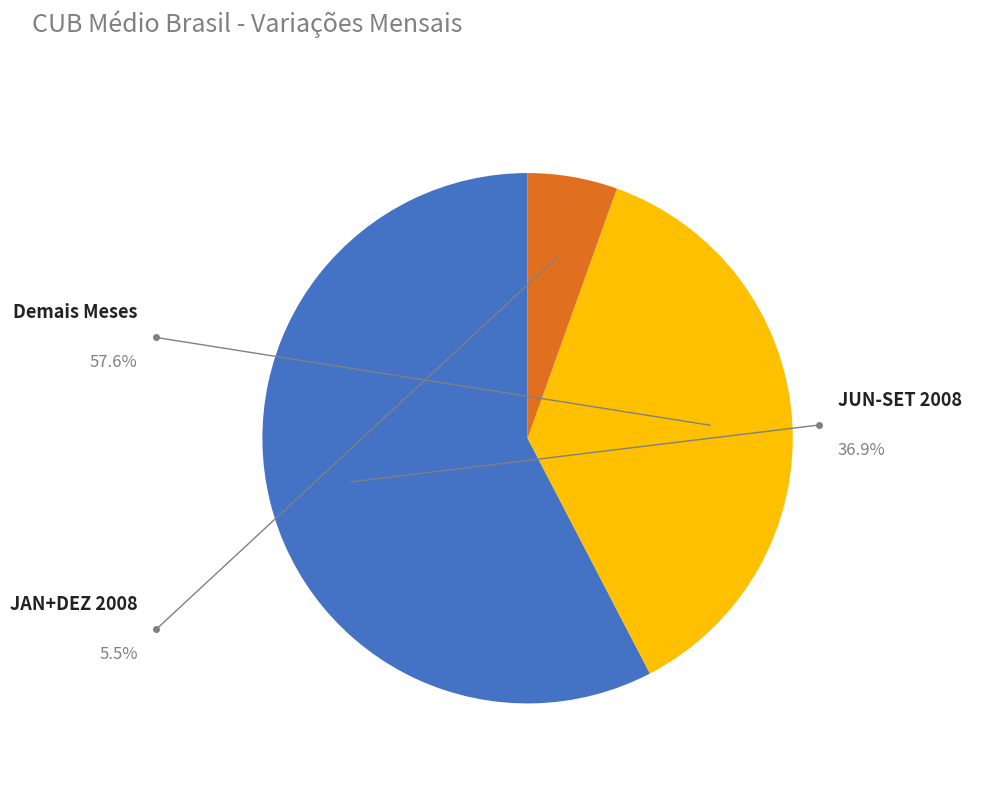

Count the number of slices in the pie.

3